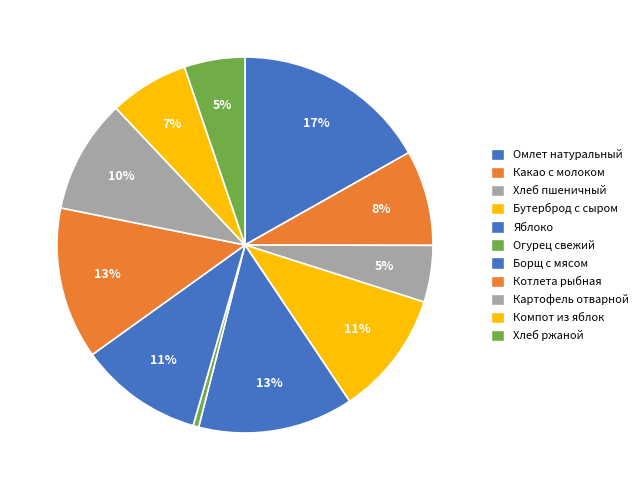

Rank the categories by value from lowest to highest.

Огурец свежий, Хлеб пшеничный, Хлеб ржаной, Компот из яблок, Какао с молоком, Картофель отварной, Борщ с мясом, Бутерброд с сыром, Котлета рыбная, Яблоко, Омлет натуральный